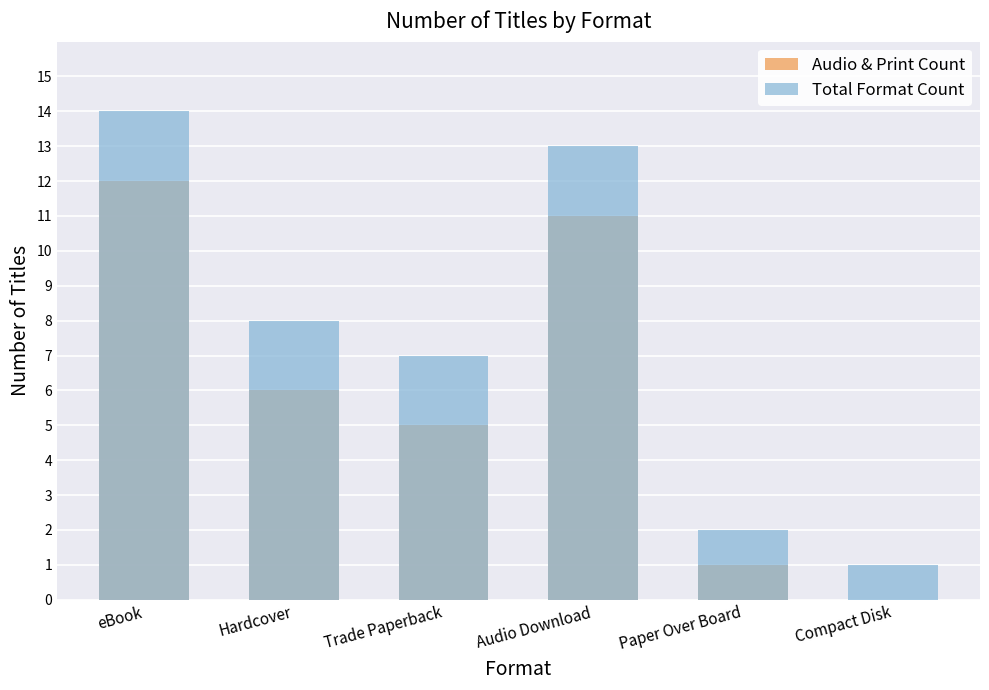

What are all the series names shown in the legend?

Audio & Print Count, Total Format Count